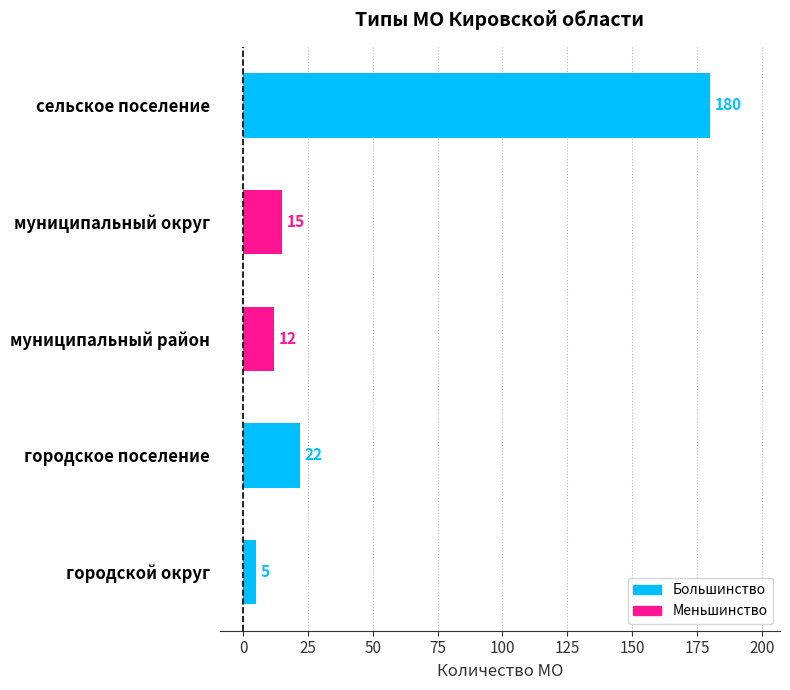

Which has a higher value, муниципальный район or городское поселение?

городское поселение